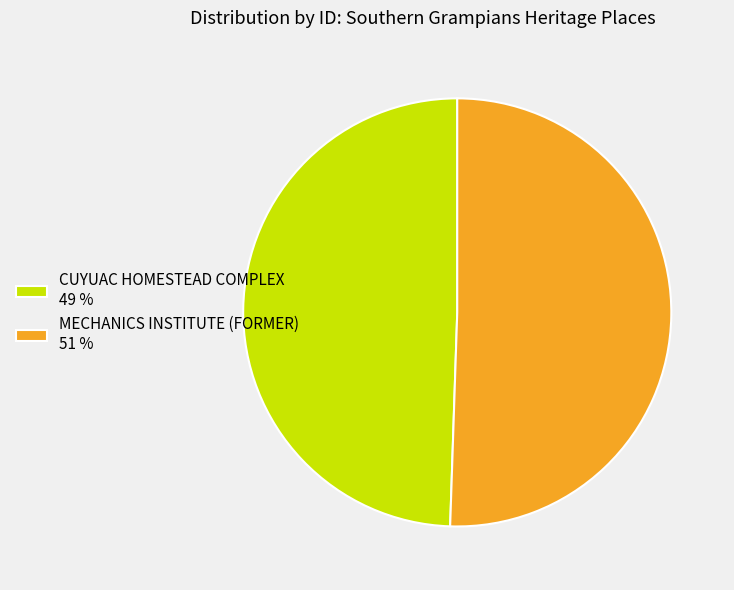

Is MECHANICS INSTITUTE (FORMER) the majority of the pie?

Yes